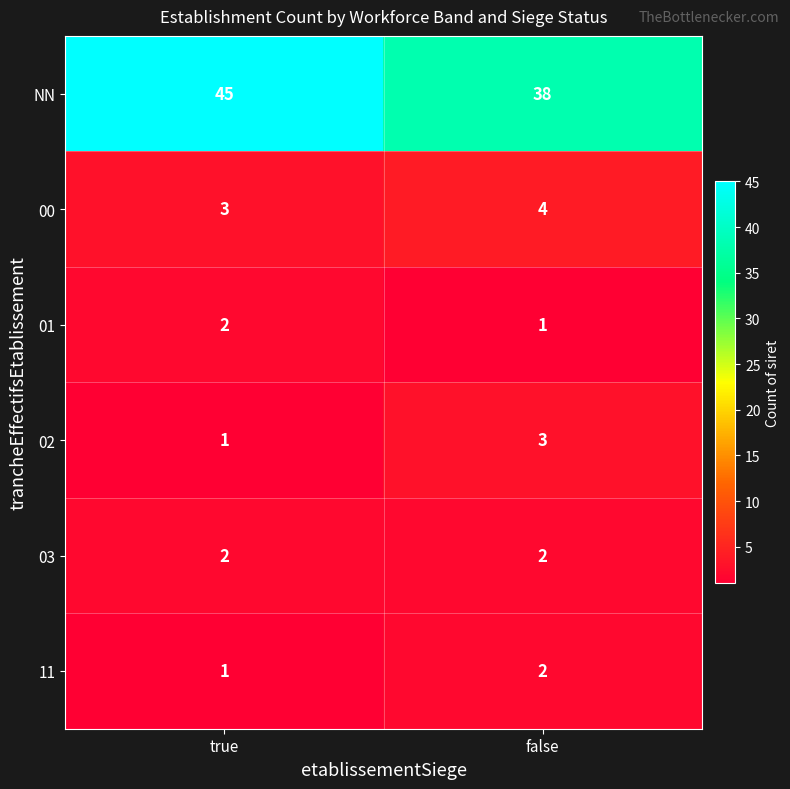

Which category has the highest value across all series?

true